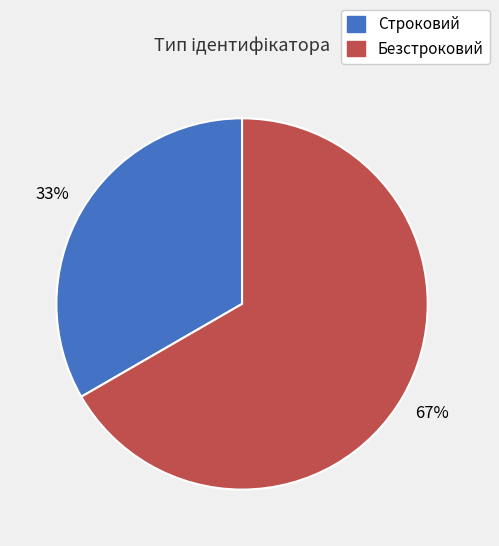

Which category has the smallest portion of the pie?

Строковий